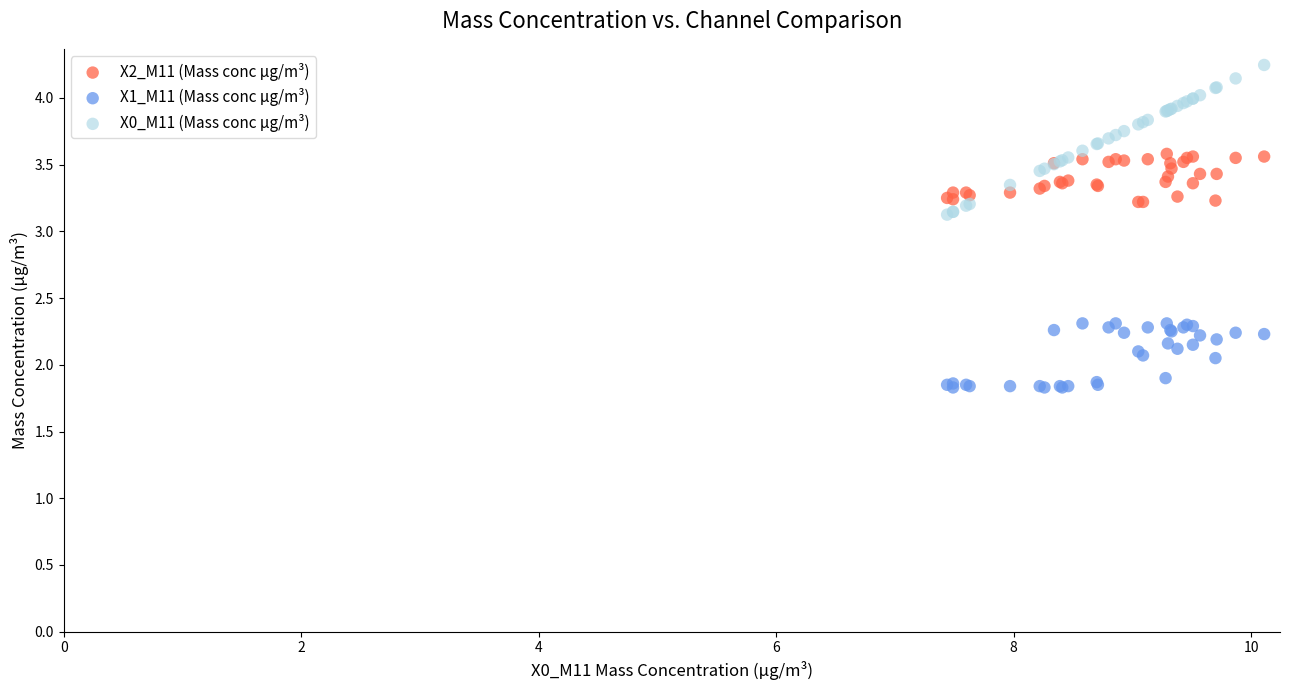

What is the X range (max minus min) for the scatter plot?

2.7